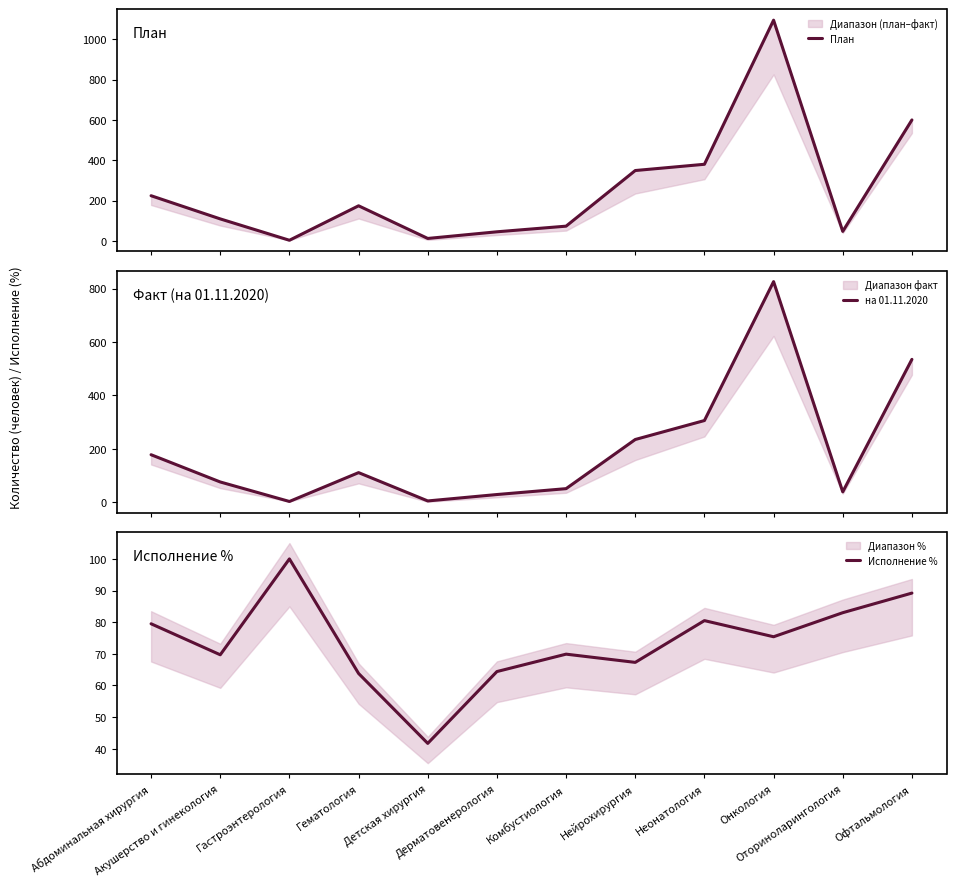

Which category has the lowest value across all series?

Гастроэнтерология